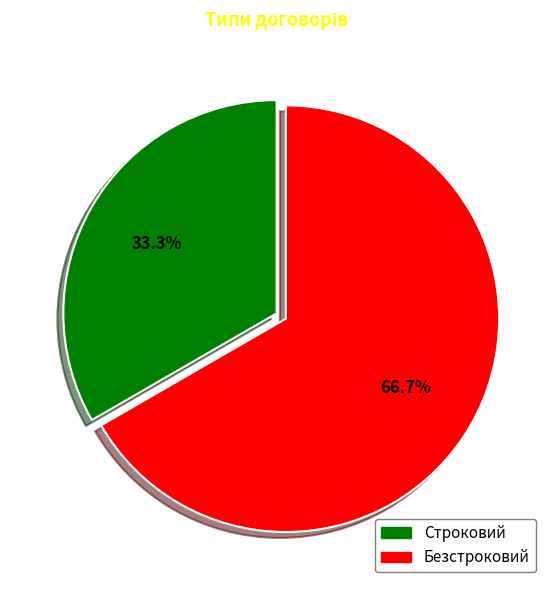

Does Безстроковий account for over 50% of the chart?

Yes